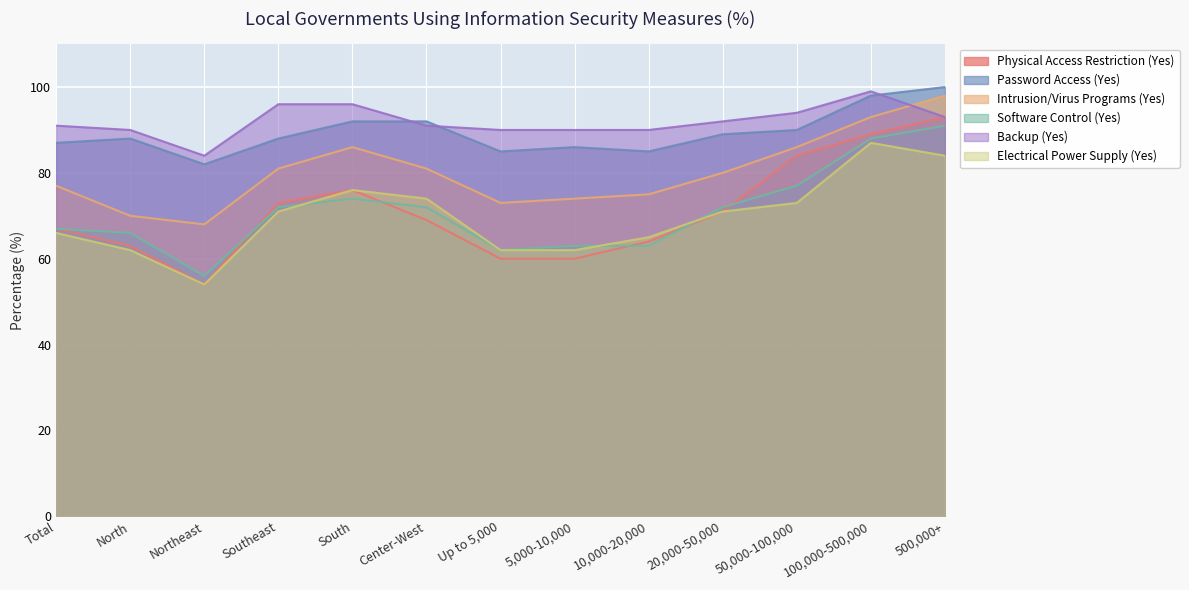

Reading left to right, list all the values displayed in this chart.

Physical Access Restriction (Yes): 67	63	54	73	76	69	60	60	64	71	84	89	93
Password Access (Yes): 87	88	82	88	92	92	85	86	85	89	90	98	100
Intrusion/Virus Programs (Yes): 77	70	68	81	86	81	73	74	75	80	86	93	98
Software Control (Yes): 67	66	56	72	74	72	62	63	63	72	77	88	91
Backup (Yes): 91	90	84	96	96	91	90	90	90	92	94	99	93
Electrical Power Supply (Yes): 66	62	54	71	76	74	62	62	65	71	73	87	84